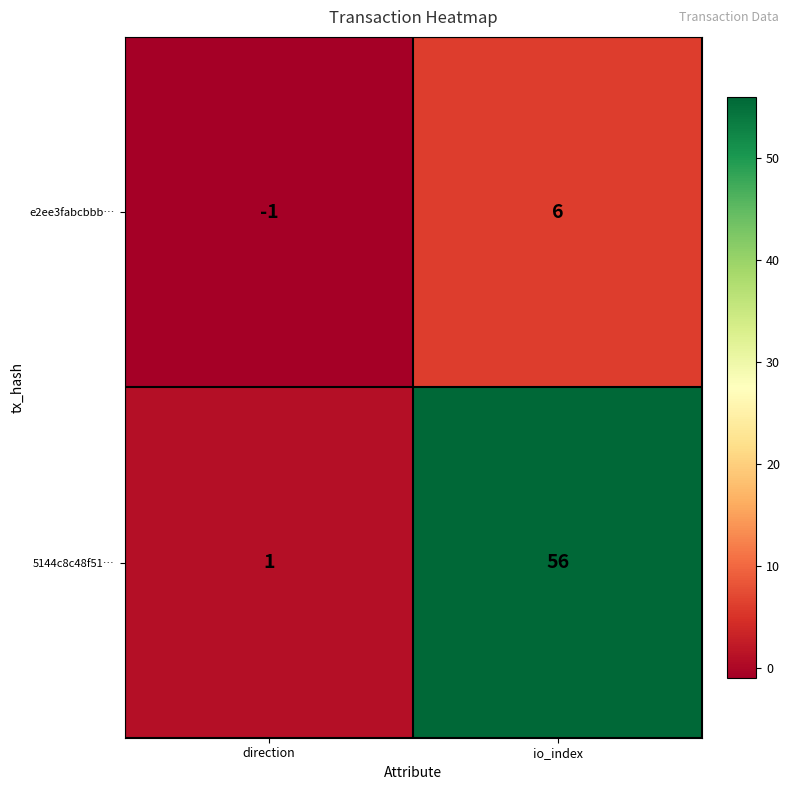

What is the maximum value for 5144c8c48f51…?

56